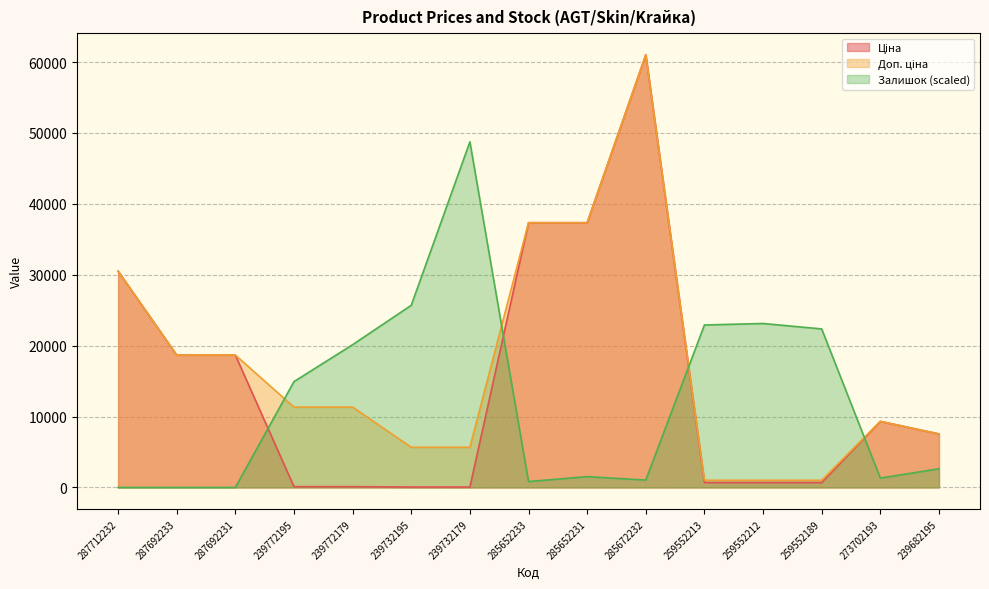

What is the difference between the Ціна values at 259552189 and 239772195?

575.8